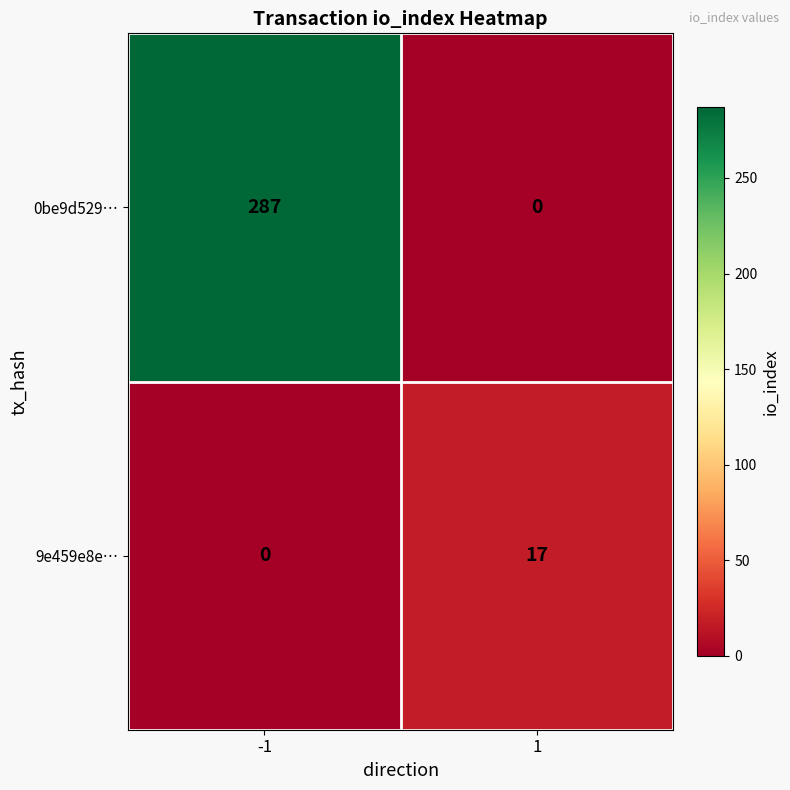

What is the difference between the maximum and minimum values in the 9e459e8e… series?

17